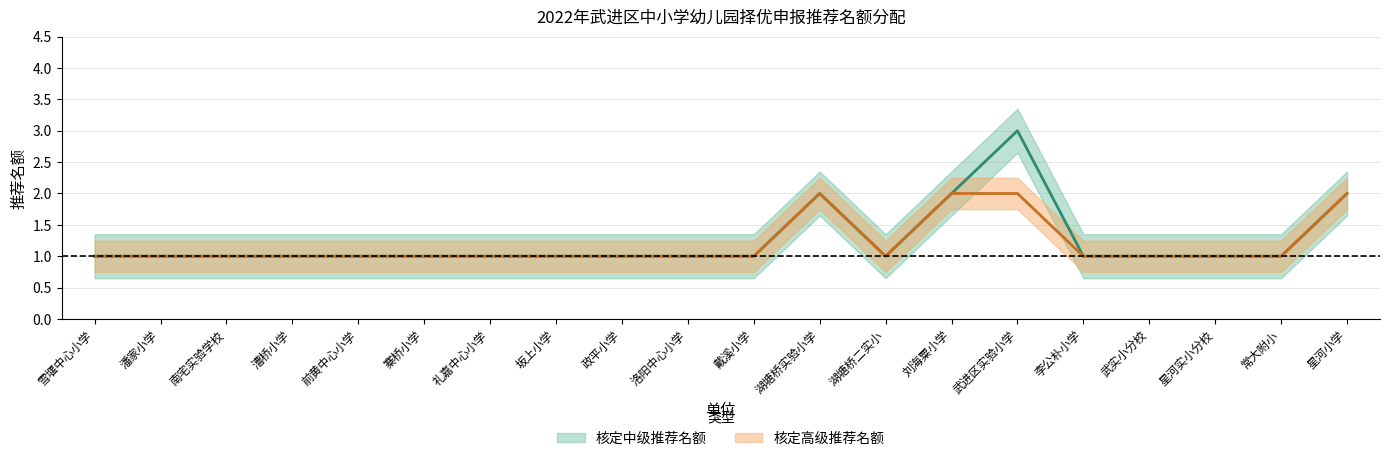

Between 潘家小学 and 南宅实验学校, which series saw the biggest shift?

核定中级推荐名额